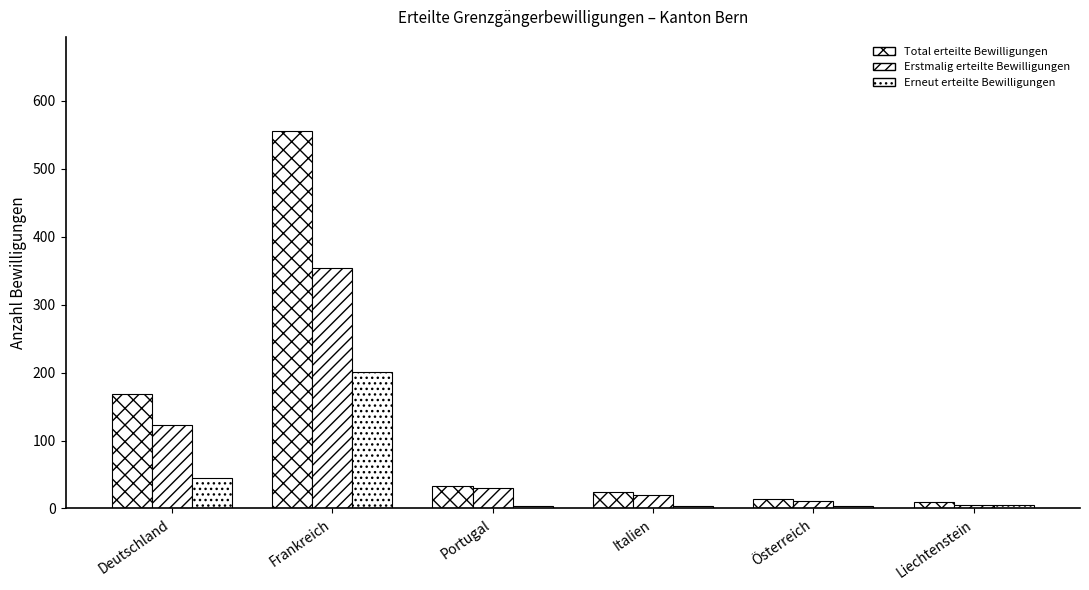

At which label is Erstmalig erteilte Bewilligungen closest to 179?

Deutschland